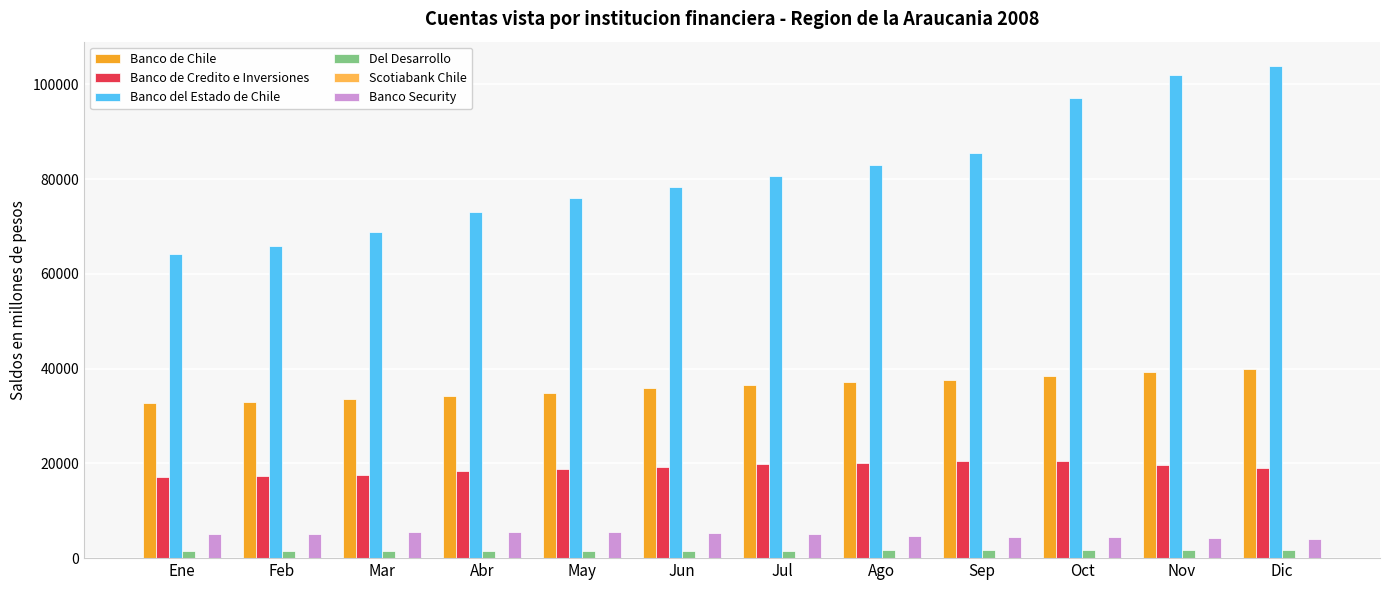

Which series has the largest total across all categories?

Banco del Estado de Chile